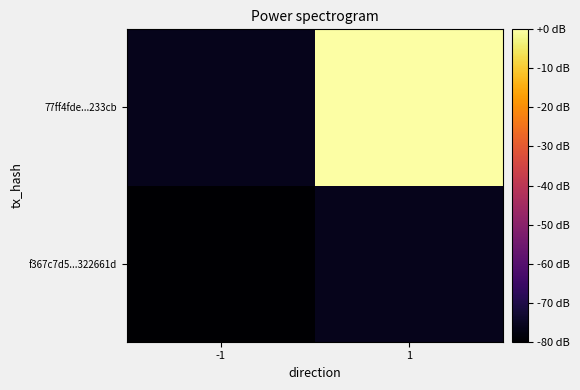

Rank the series by their average value, from highest to lowest.

77ff4fde...233cb, f367c7d5...322661d